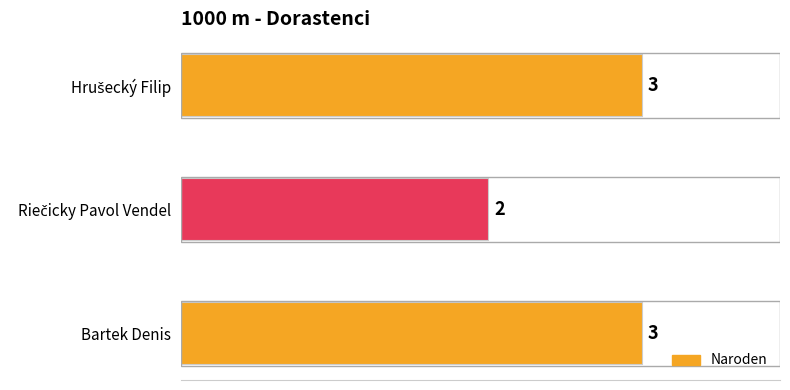

Reading bottom to top, transcribe all the data shown in this chart.

3	2	3